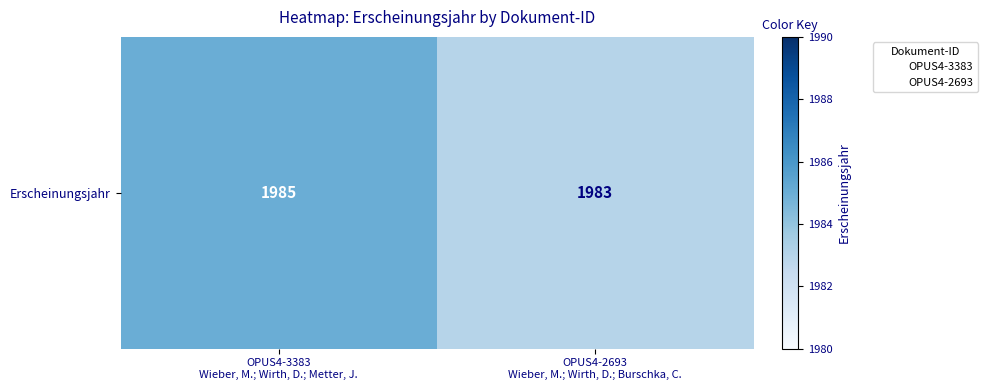

Is it true that the value at OPUS4-2693
Wieber, M.; Wirth, D.; Burschka, C. is 3207?

False